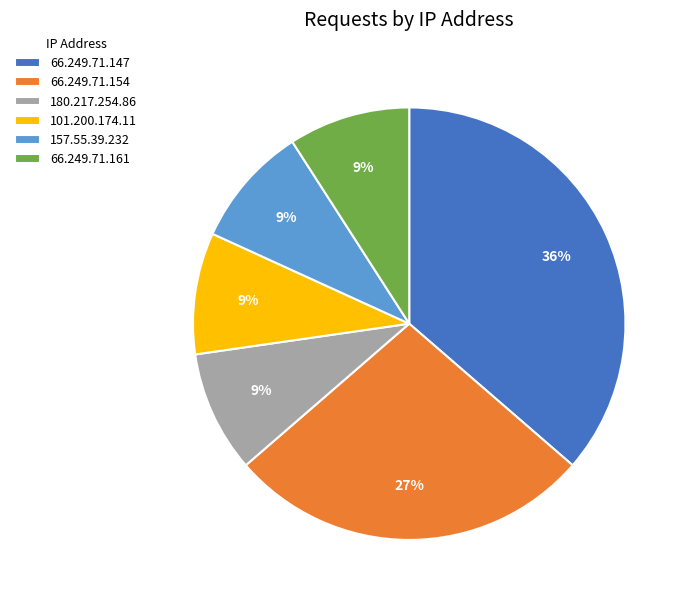

To the nearest percent, what is the difference between the largest and smallest slice percentages?

27%